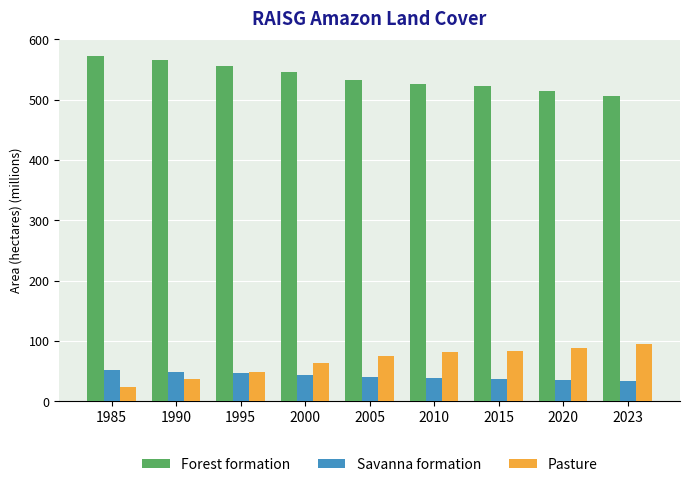

What is the total value across all series at 1990?

651.4